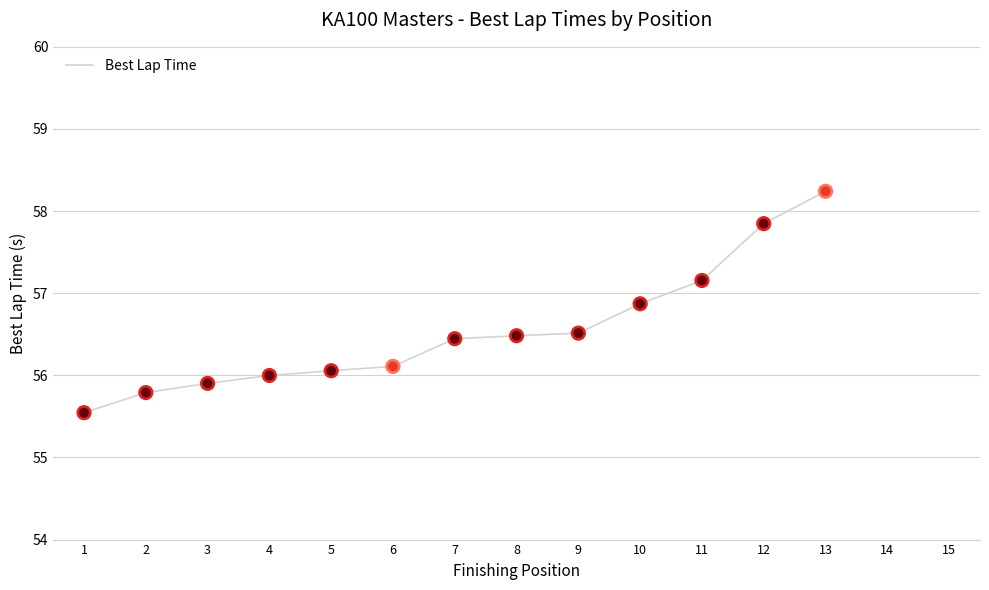

Between 8 and 3, which is larger?

8